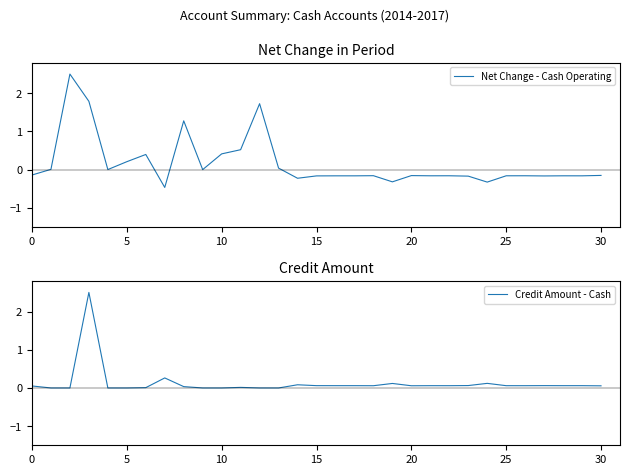

The Net Change - Cash Operating series shows -0.2 at 18. True or false?

True